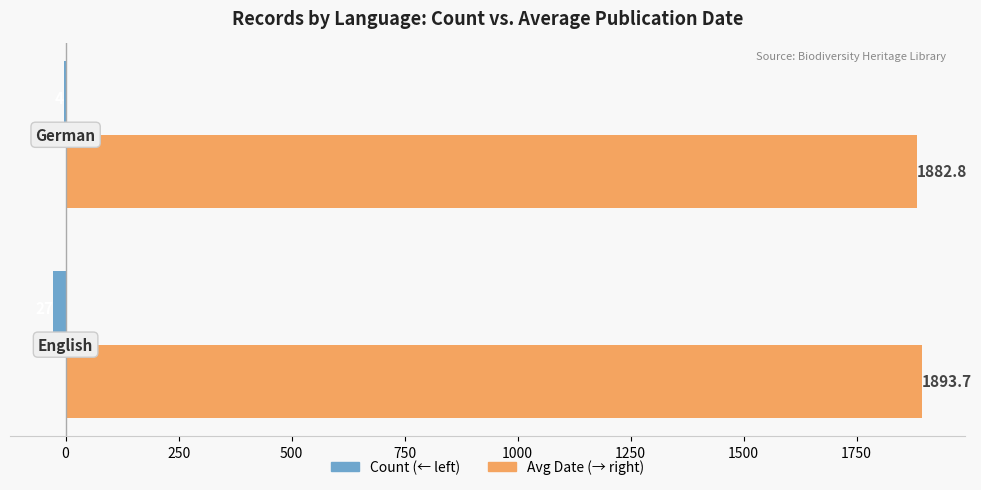

How many series are shown in this chart?

2